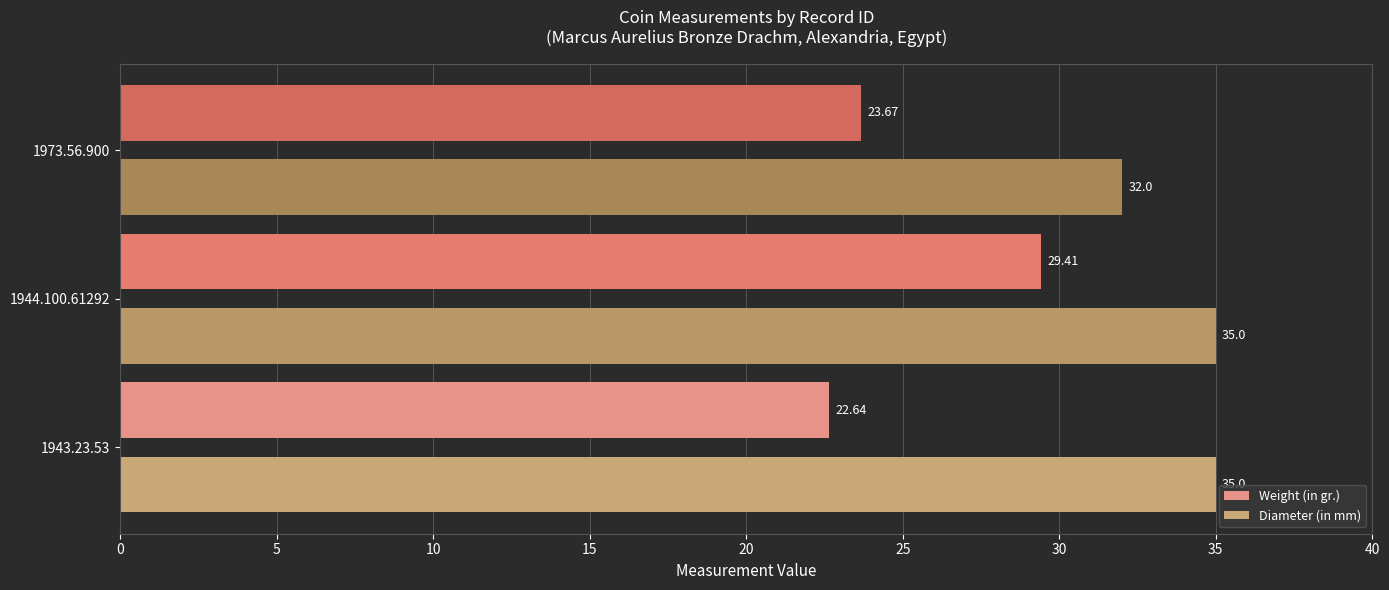

What is the total value across all series at 1944.100.61292?

64.4